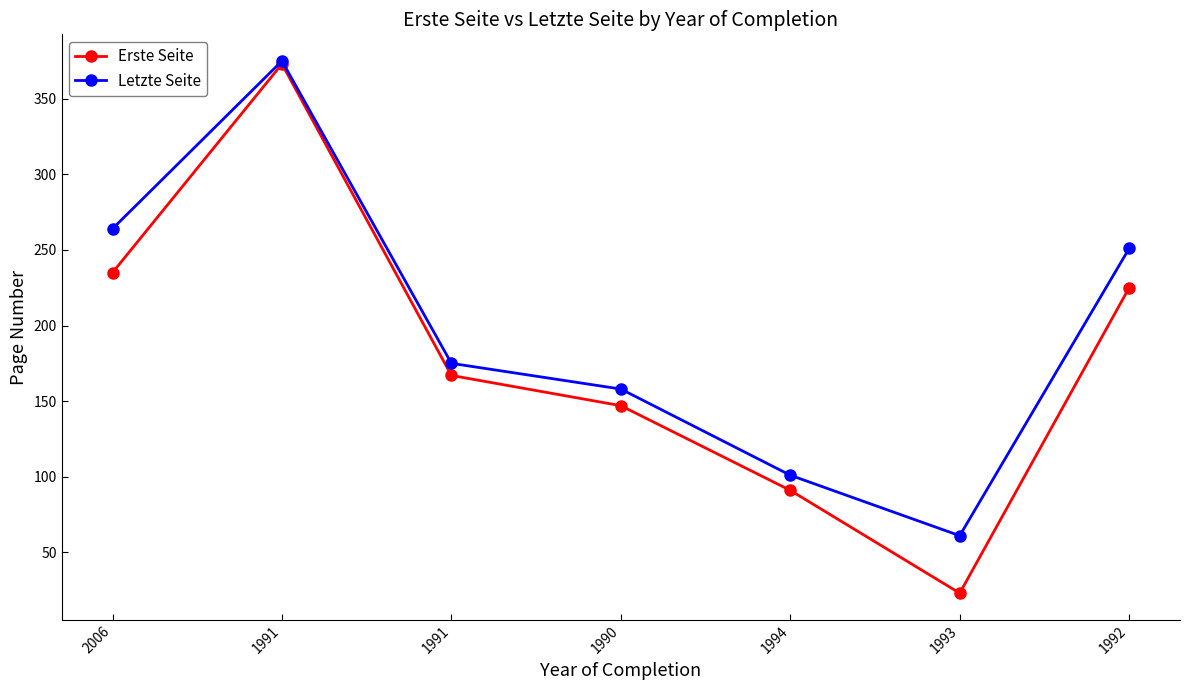

What are all the series names shown in the legend?

Erste Seite, Letzte Seite